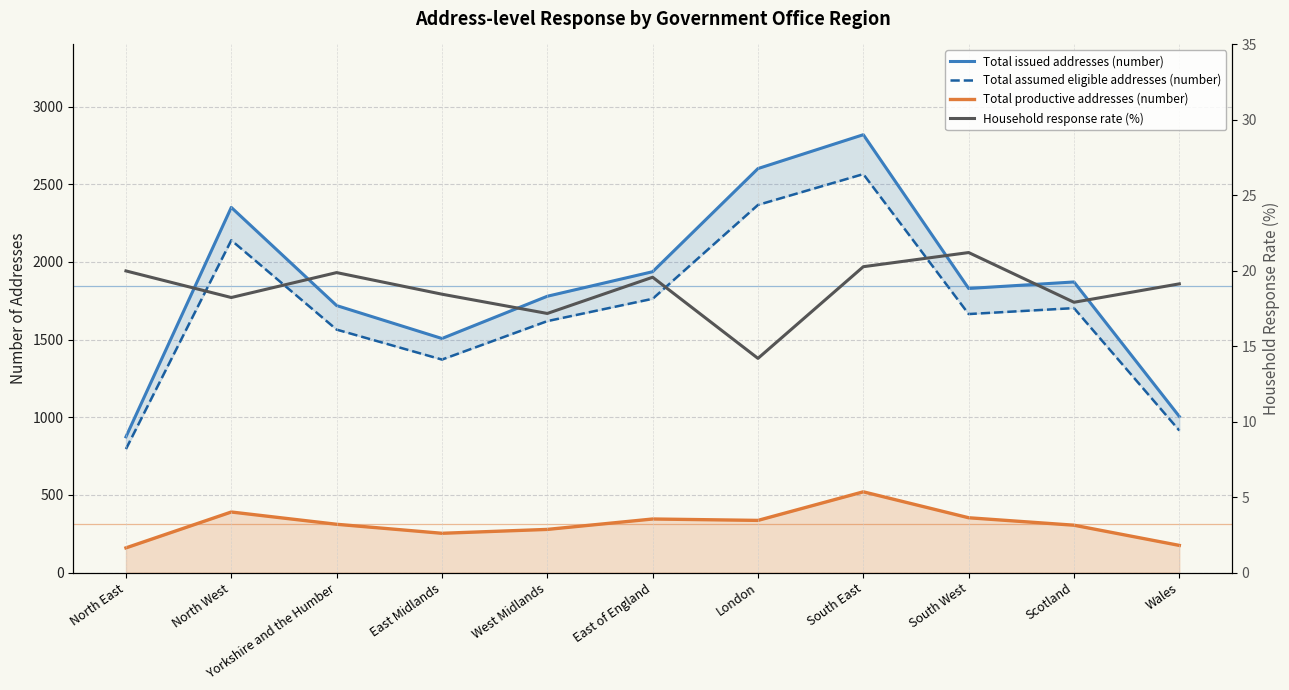

At Yorkshire and the Humber, list the series in order from largest to smallest.

Total issued addresses (number), Total assumed eligible addresses (number), Total productive addresses (number), Household response rate (%)